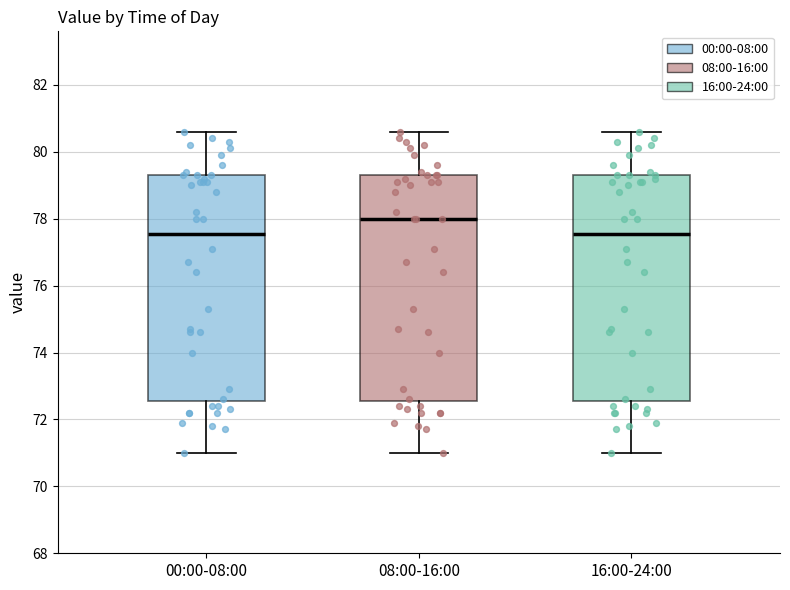

Where does the upper whisker of the box for 00:00-08:00 end on the y-axis? The values are not printed on the chart, so give them approximately, as read against the axis.

80.6